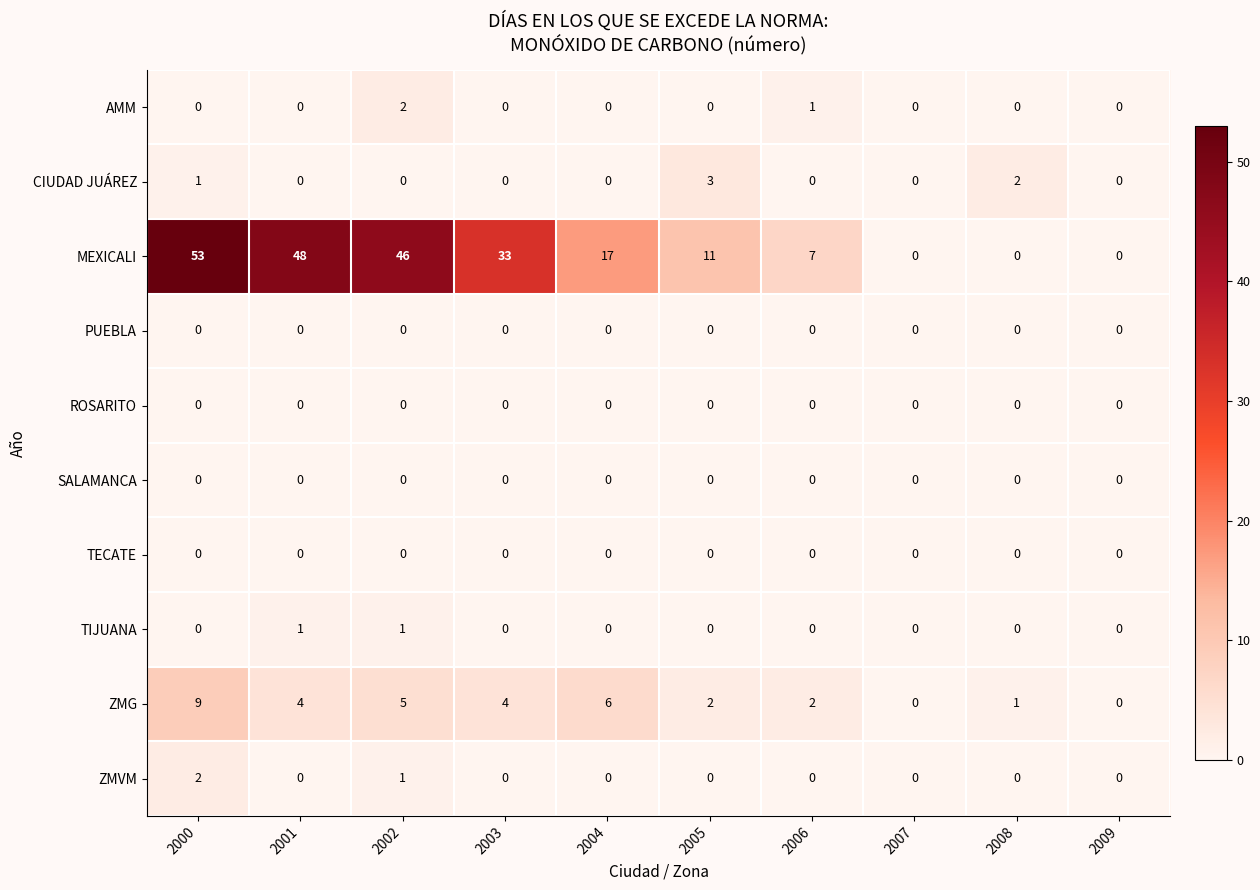

At which label is AMM closest to 1?

2006